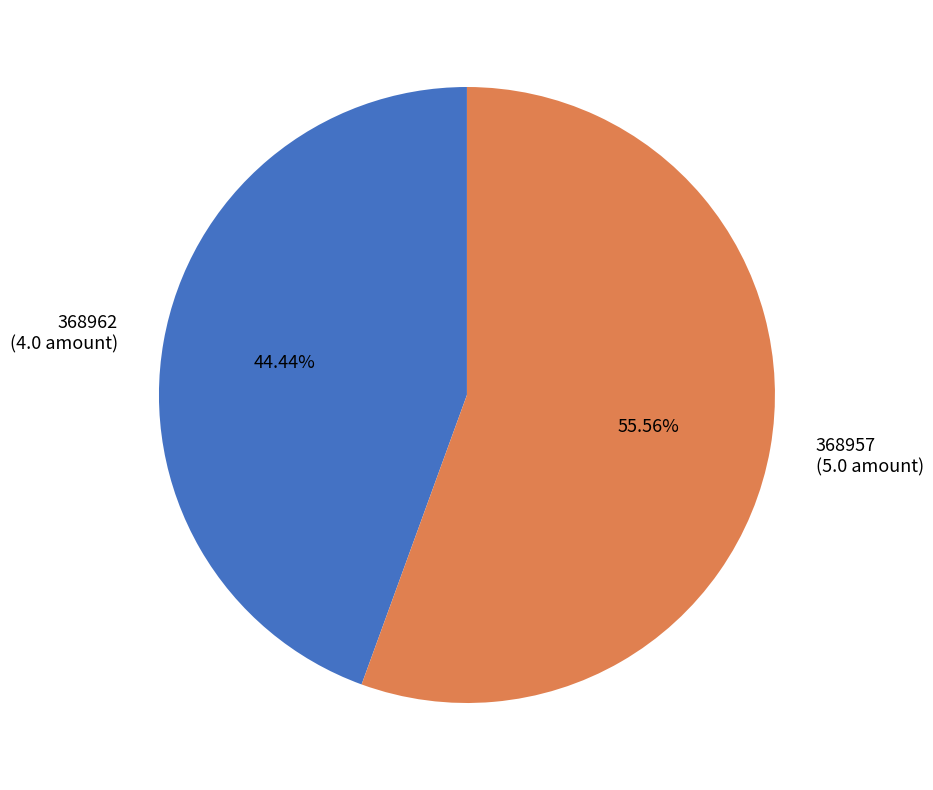

Count the number of slices in the pie.

2